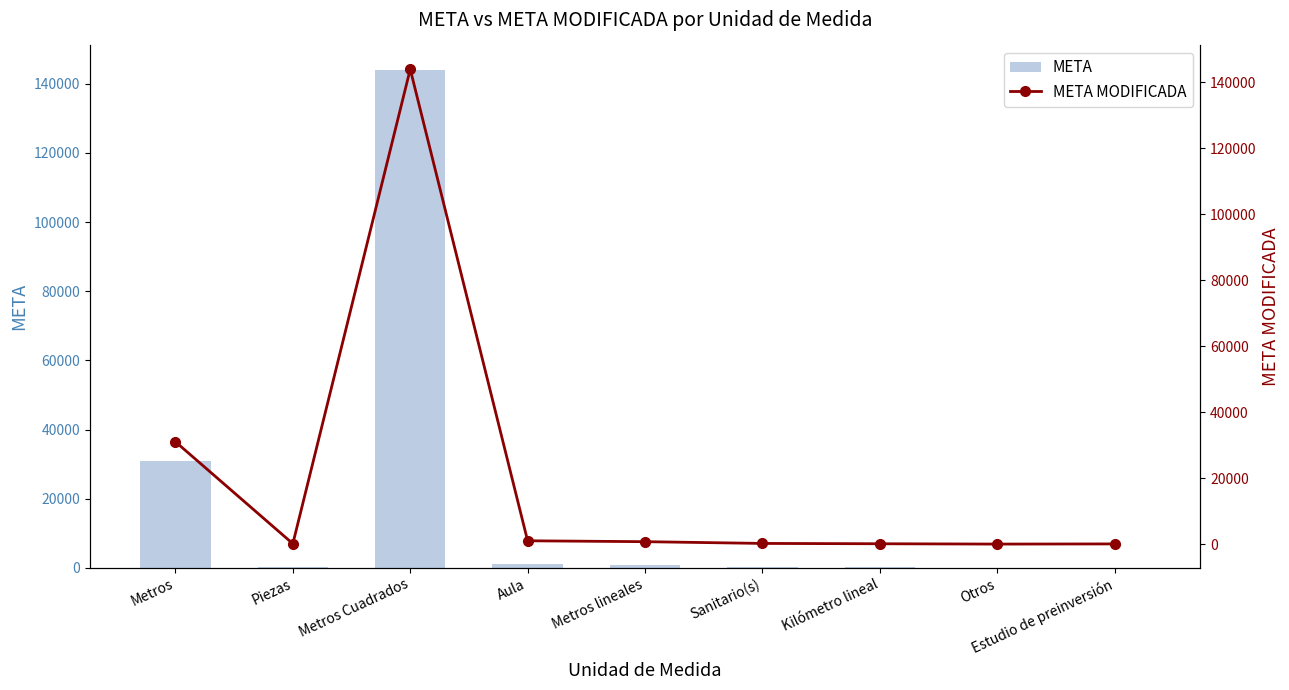

Where is META MODIFICADA nearest to the value 71953?

Metros